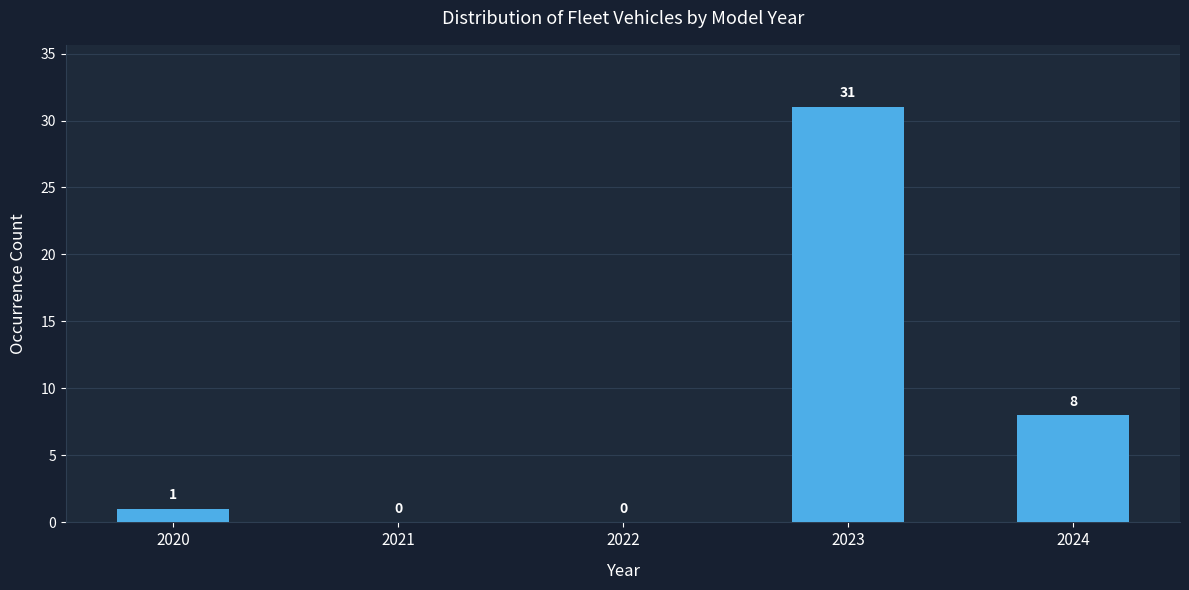

Reading right to left, transcribe all the data shown in this chart.

2024=8	2023=31	2022=0	2021=0	2020=1